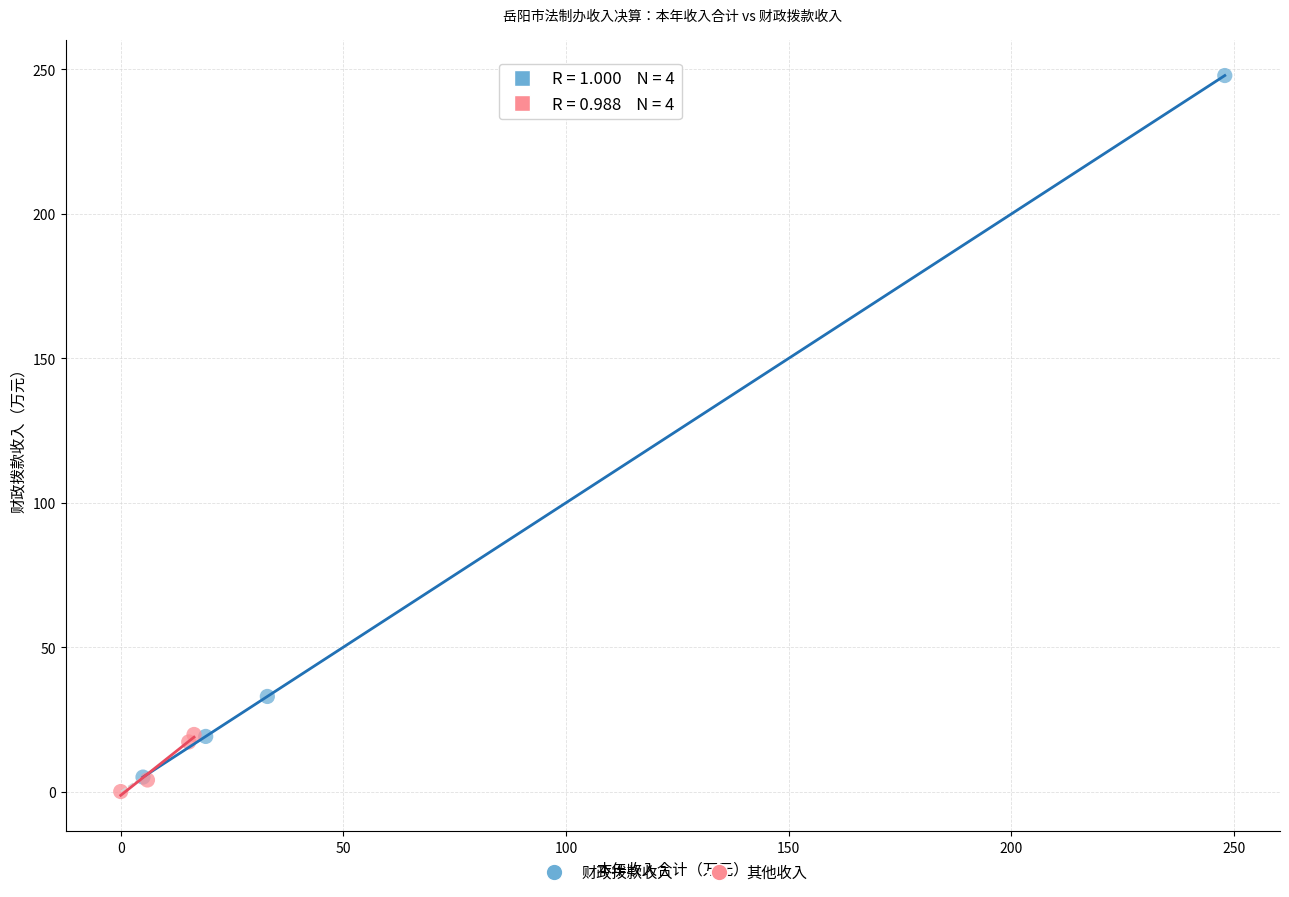

Which series reaches the minimum Y coordinate?

其他收入